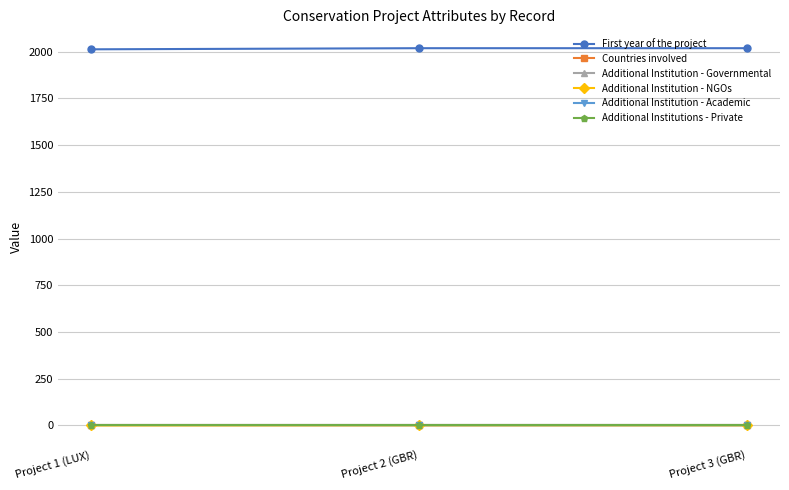

How many lines are shown in the chart?

6